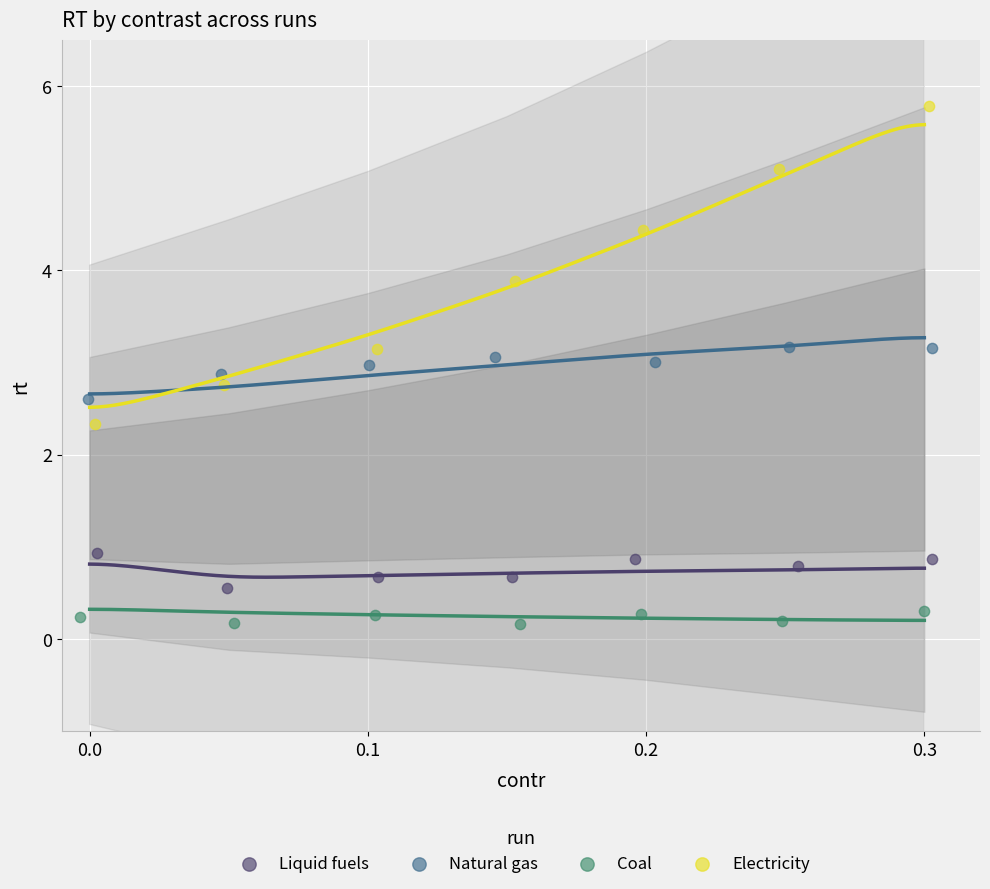

Which series reaches the maximum Y coordinate?

Electricity